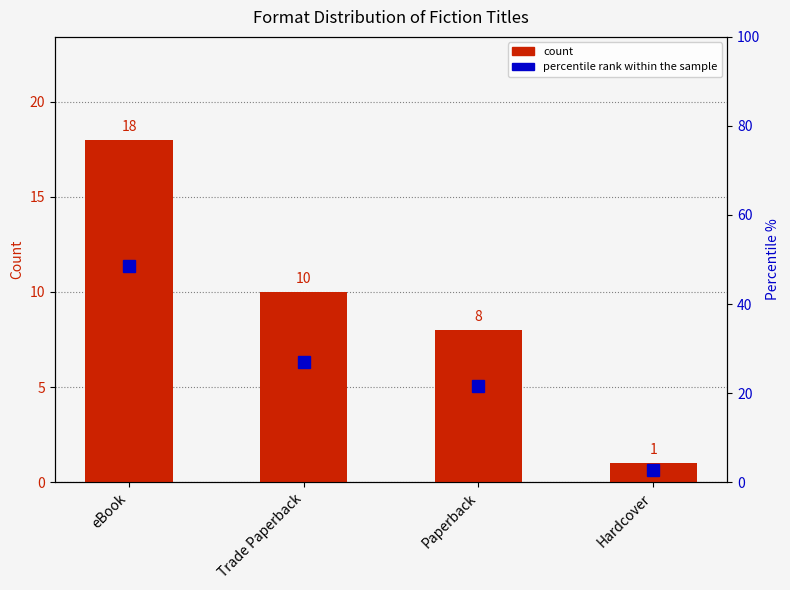

Rank the series at Trade Paperback from lowest to highest value.

count, percentile rank within the sample